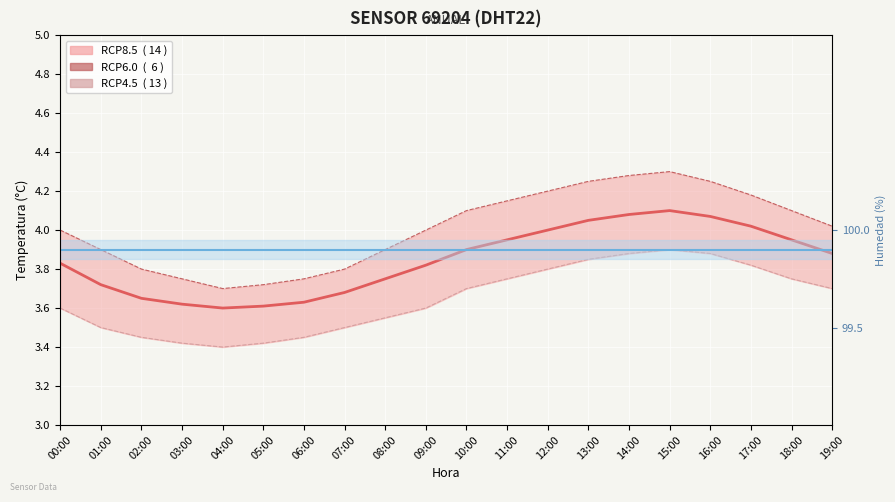

Is it true that RCP8.5 (14) equals 4.0 at 13:00?

True